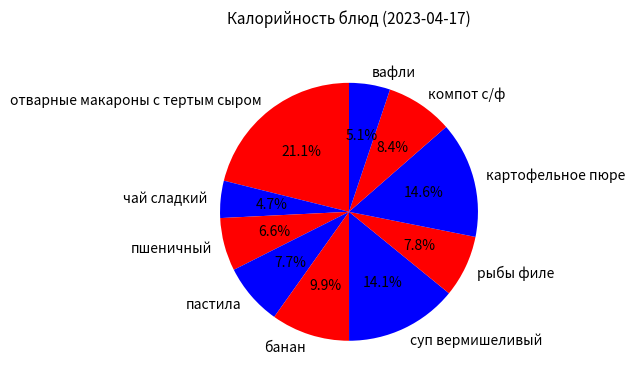

How many segments does this pie chart have?

10